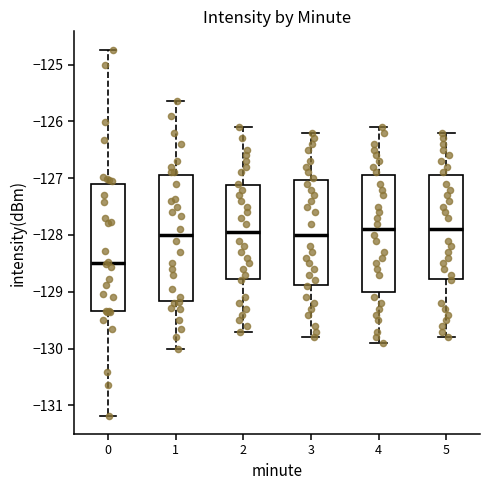

Reading left to right, transcribe this box plot: for each box, give where its median line is, the range the box spans, and where its two whiskers end, as read against the y-axis. The values are not printed on the chart, so give them approximately, as read against the axis.

0: median -128.5, box -129.3 to -127.1, whiskers -131.2 to -124.7
1: median -128.0, box -129.2 to -126.9, whiskers -130.0 to -125.6
2: median -127.9, box -128.8 to -127.1, whiskers -129.7 to -126.1
3: median -128.0, box -128.9 to -127.0, whiskers -129.8 to -126.2
4: median -127.9, box -129.0 to -126.9, whiskers -129.9 to -126.1
5: median -127.9, box -128.8 to -126.9, whiskers -129.8 to -126.2